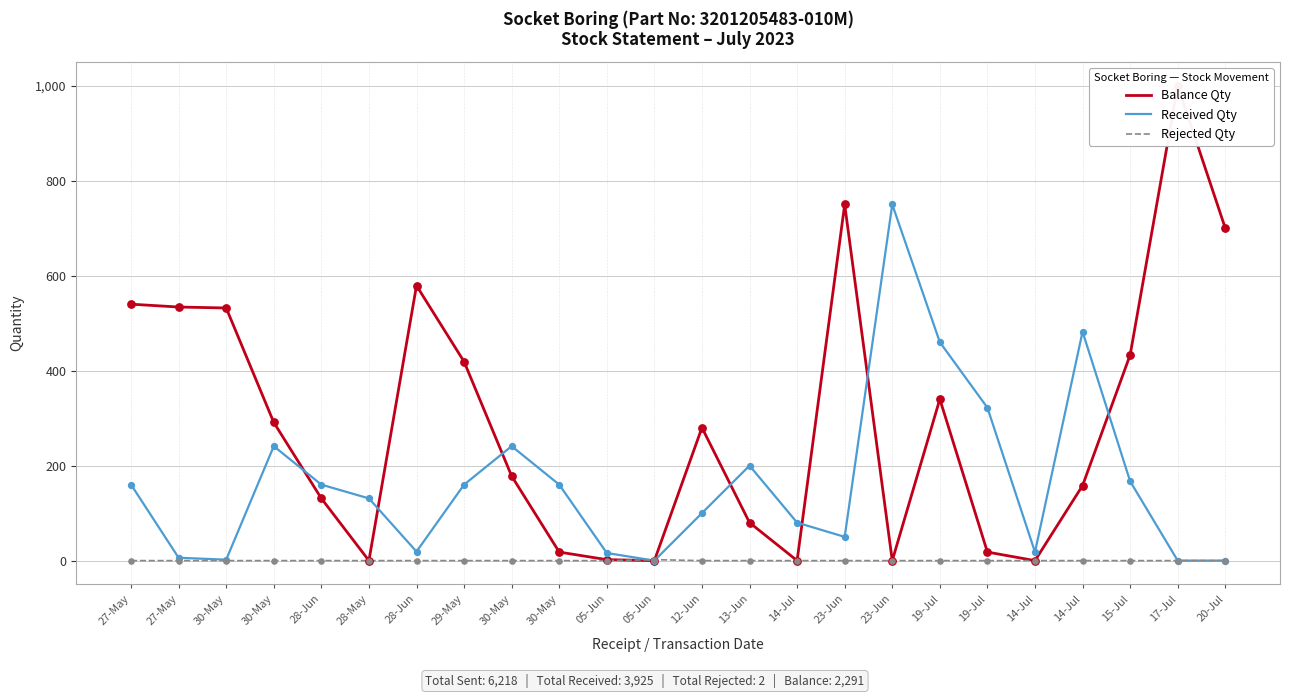

At which category is the sum across all series the highest?

17-Jul